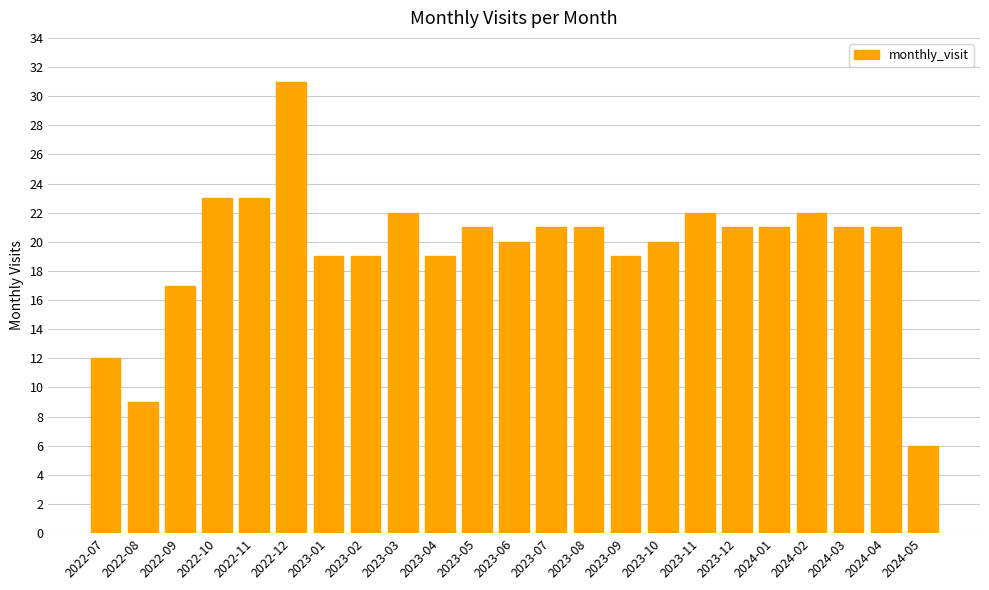

What is the greatest value displayed?

31